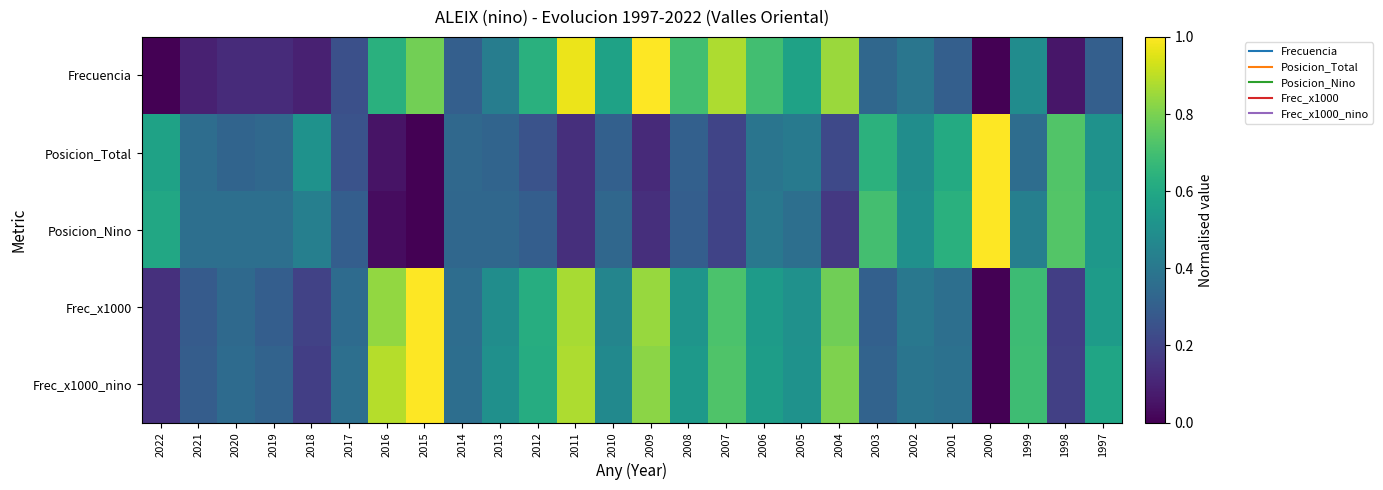

At how many categories does at least one series exceed 0?

26